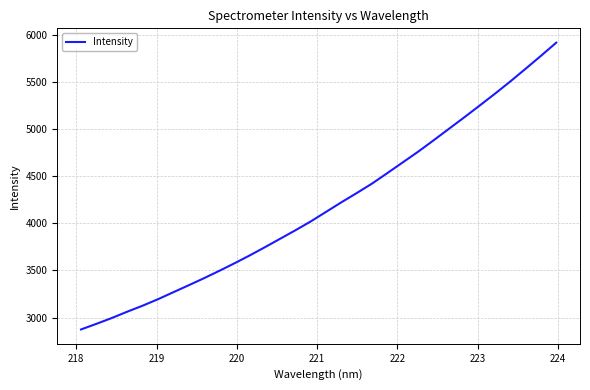

How many lines are shown in the chart?

1